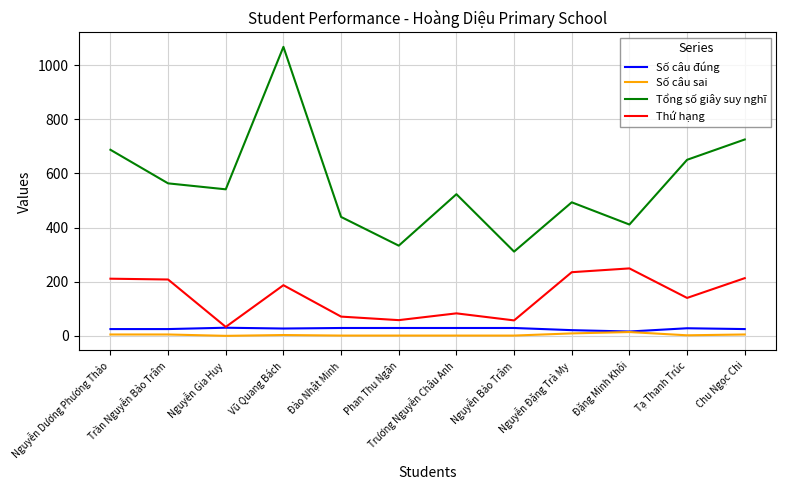

Which series has the widest spread of values?

Tổng số giây suy nghĩ